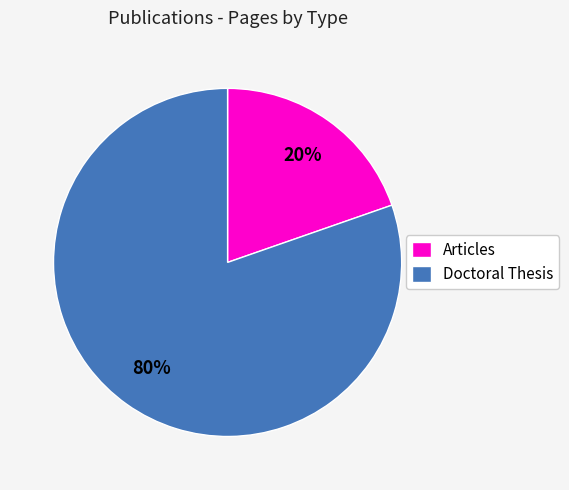

Count the number of slices in the pie.

2